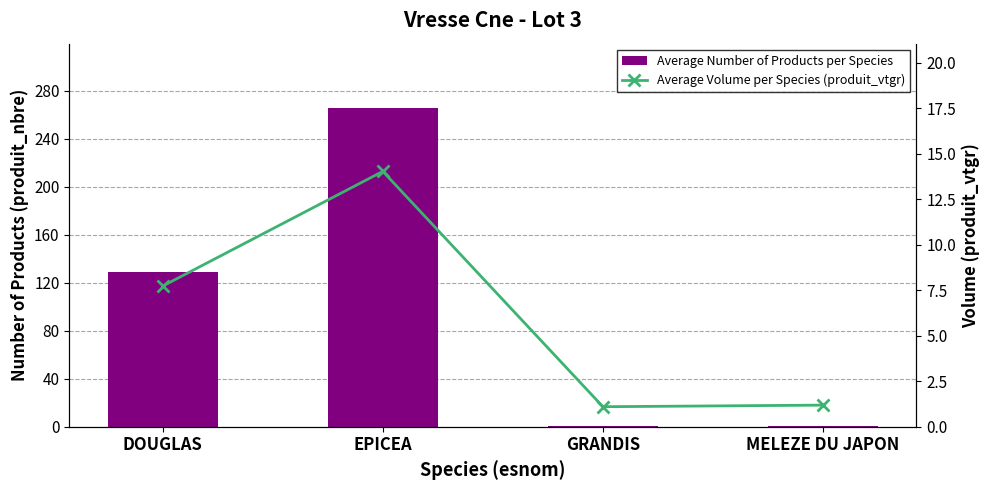

What is the total value across all series at DOUGLAS?

136.7